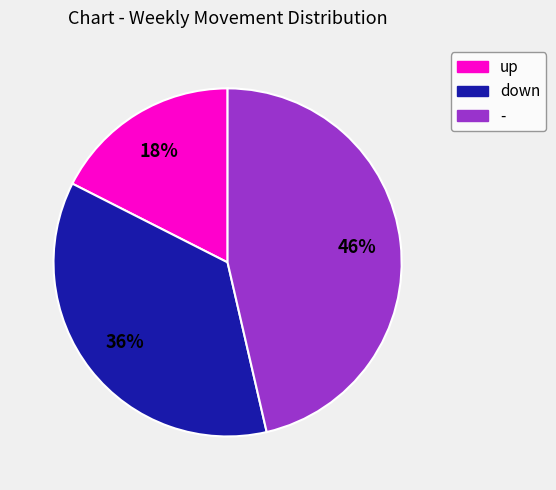

Rank the categories by value from highest to lowest.

-, down, up